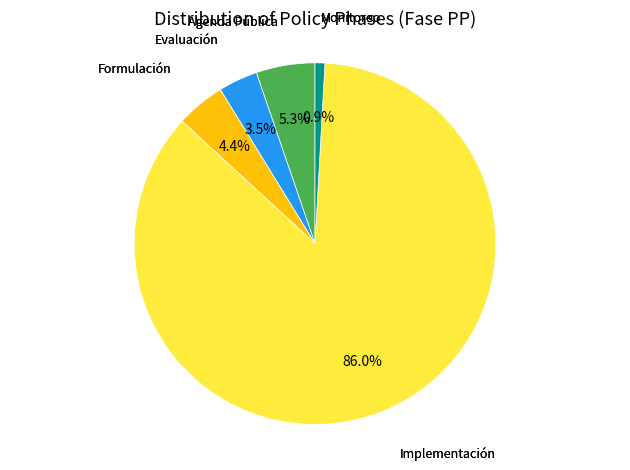

To the nearest percent, what is the combined percentage of Implementación and Formulación?

90%